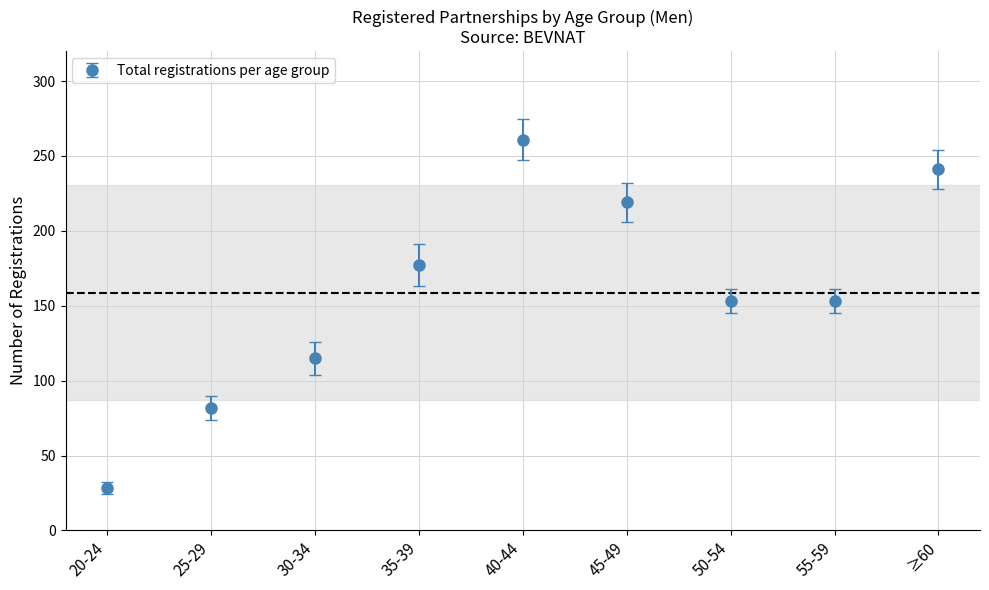

What is the label of the 5th point from the left?

40-44